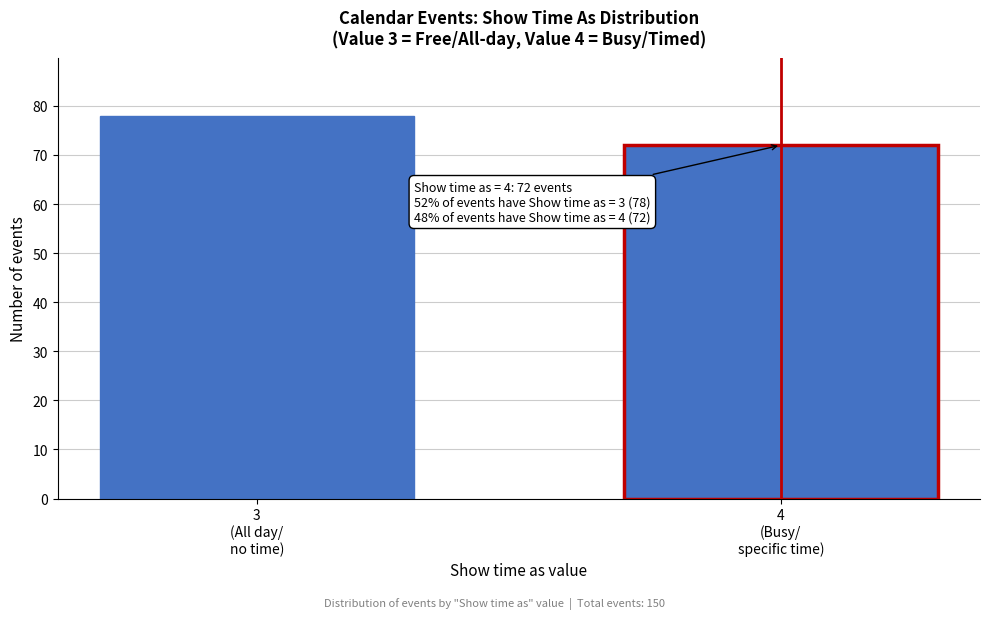

Reading left to right, what are all the values shown in this chart?

78	72